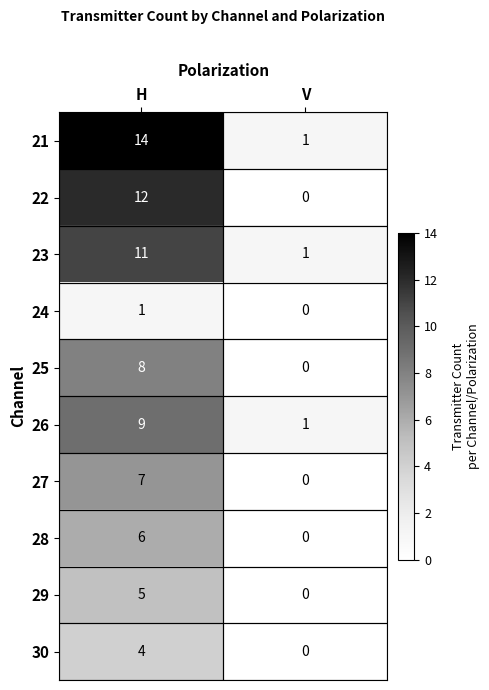

List the series in order of their peak value, highest first.

21, 22, 23, 26, 25, 27, 28, 29, 30, 24